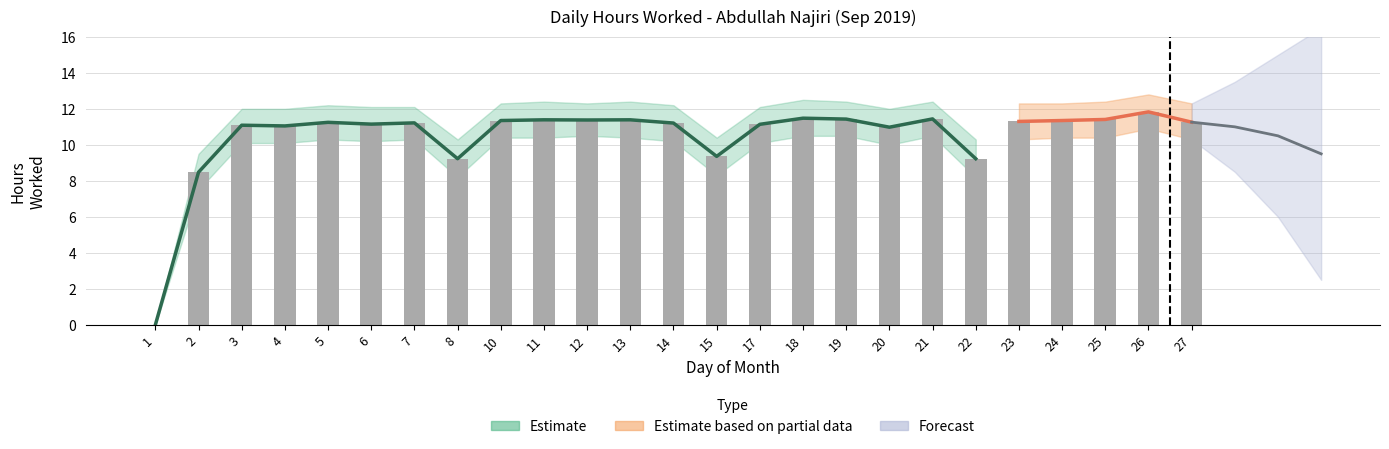

Reading left to right, transcribe all the data shown in this chart.

Hours Worked: 0.0	8.5	11.1	11.1	11.2	11.2	11.2	9.2	11.3	11.4	11.4	11.4	11.2	9.4	11.1	11.5	11.4	11.0	11.4	9.2	11.3	11.3	11.4	11.8	11.3
Upper Bound: 0.0	9.5	12.0	12.0	12.2	12.1	12.1	10.3	12.3	12.4	12.3	12.4	12.2	10.4	12.1	12.5	12.4	12.0	12.4	10.3	12.3	12.3	12.4	12.8	12.3
Lower Bound: 0.0	7.5	10.1	10.1	10.3	10.2	10.3	8.2	10.4	10.4	10.5	10.4	10.2	8.3	10.1	10.5	10.5	10.0	10.5	8.2	10.3	10.4	10.4	10.9	10.3